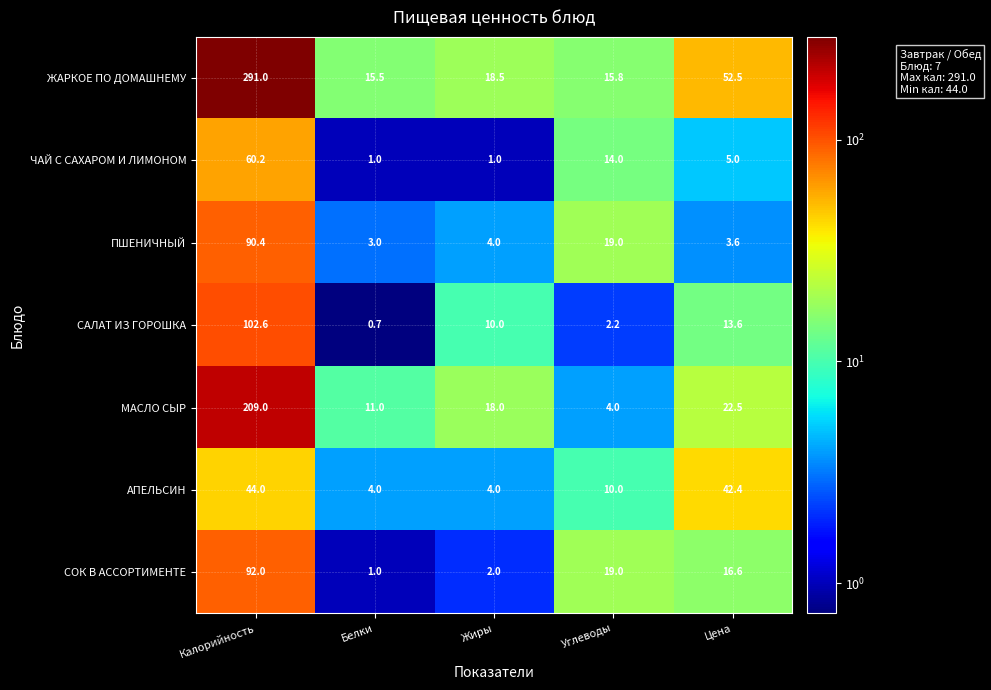

Rank the series at Калорийность from lowest to highest value.

АПЕЛЬСИН, ЧАЙ С САХАРОМ И ЛИМОНОМ, ПШЕНИЧНЫЙ, СОК В АССОРТИМЕНТЕ, САЛАТ ИЗ ГОРОШКА, МАСЛО СЫР, ЖАРКОЕ ПО ДОМАШНЕМУ